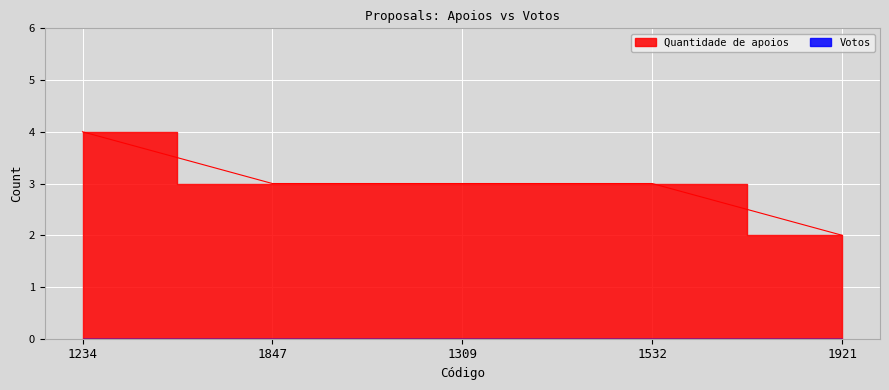

Reading left to right, extract all data points from this chart.

1234=4	1847=3	1309=3	1532=3	1921=2